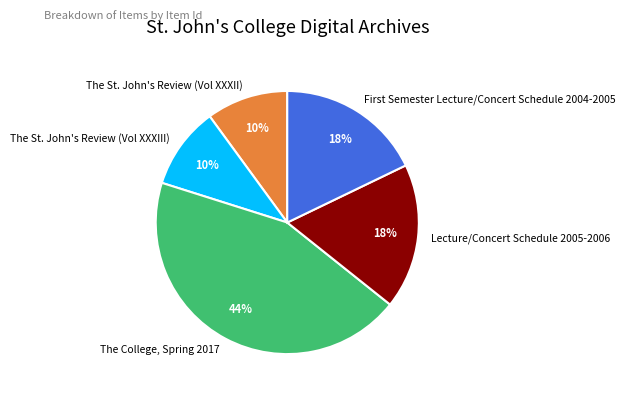

To the nearest percent, what is the difference between the largest and smallest slice percentages?

34%